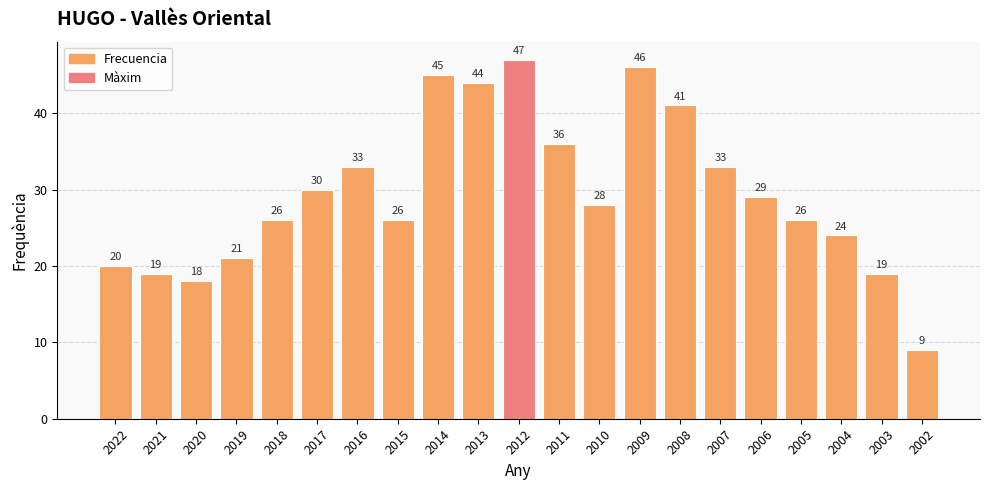

What is the minimum value shown in the chart?

9